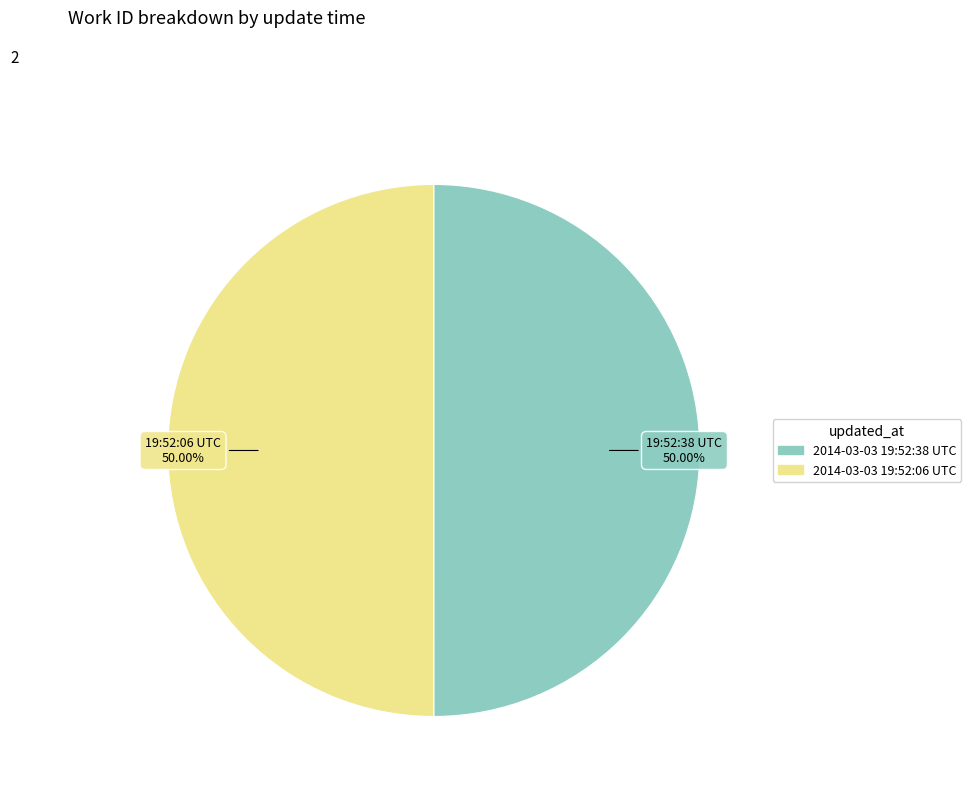

To the nearest percent, what is the average slice percentage?

50%